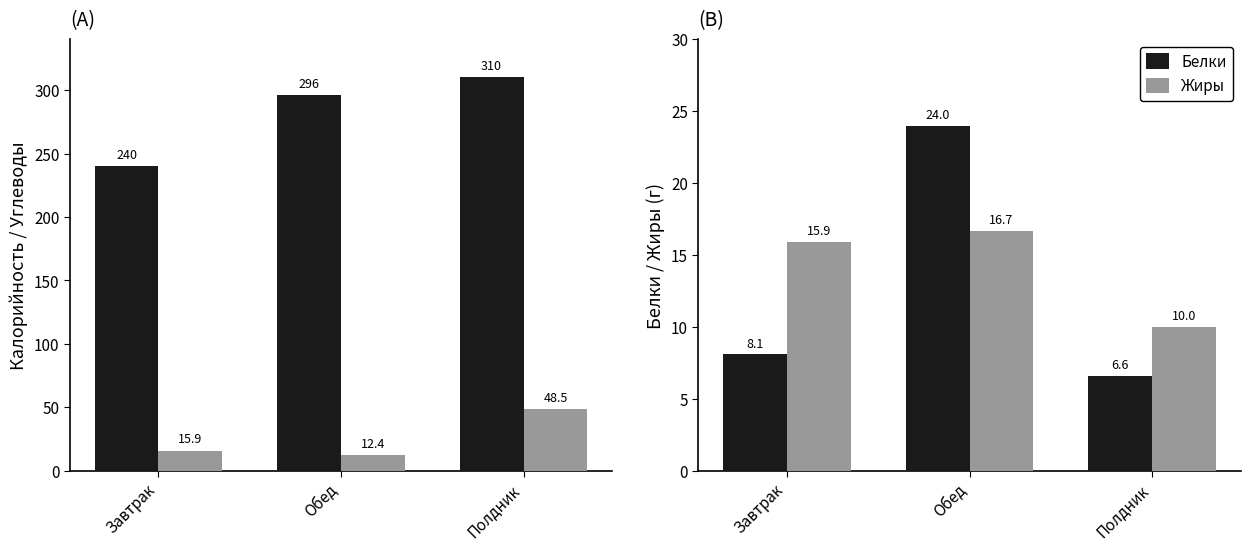

The Белки series shows 24.0 at Обед. True or false?

True